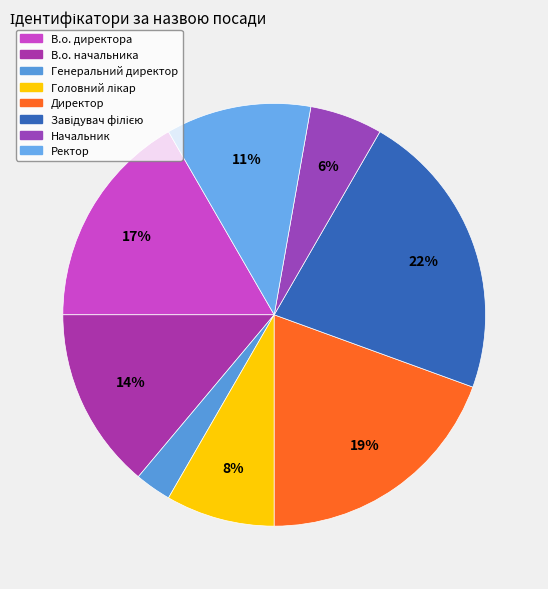

To the nearest percent, what is the average slice percentage?

12%